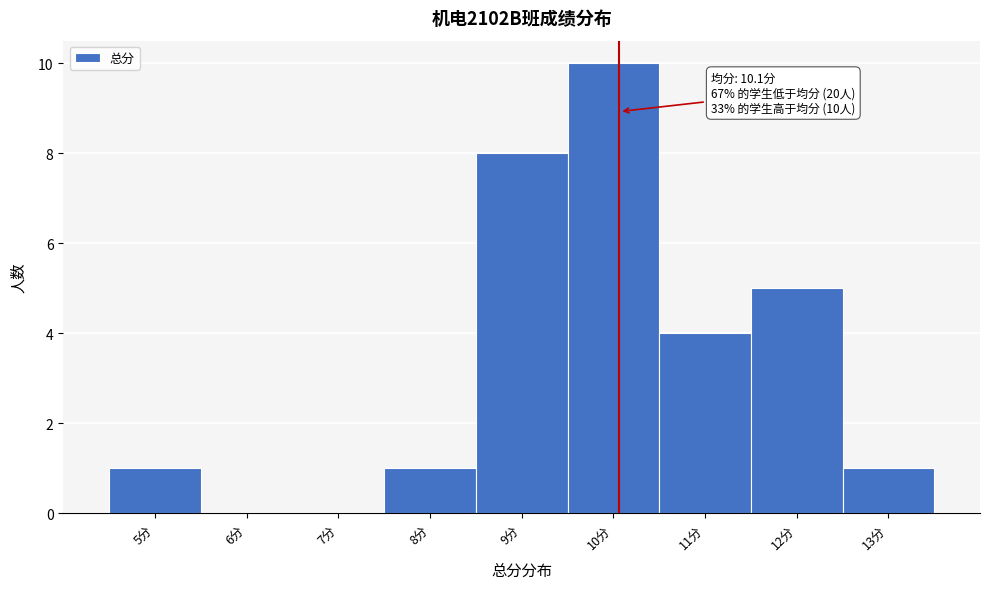

Which range on the x-axis has the tallest bar?

9.5 to 10.5